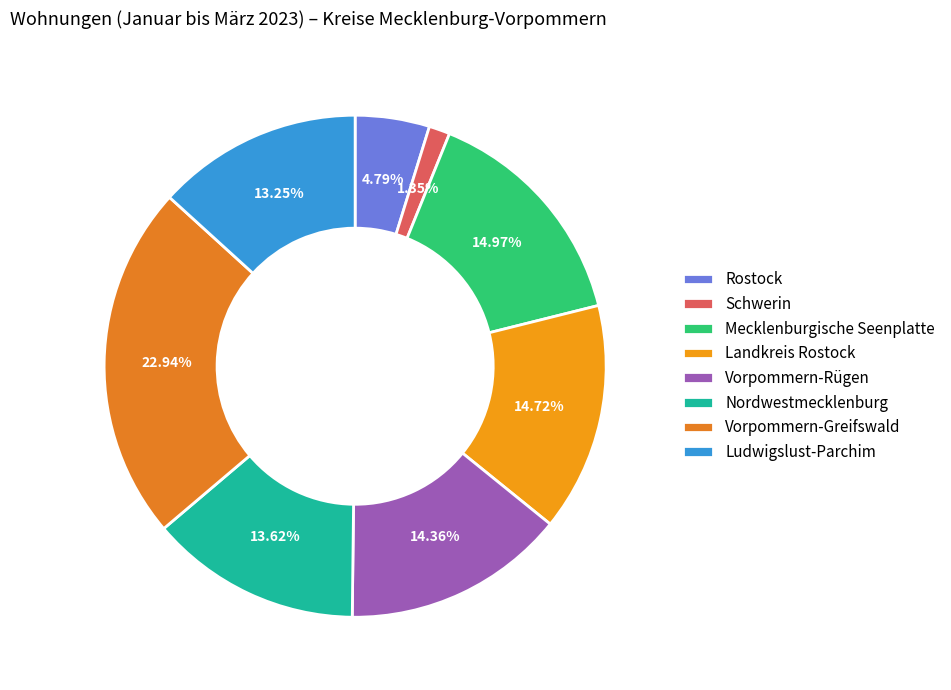

Does Schwerin account for over 50% of the chart?

No